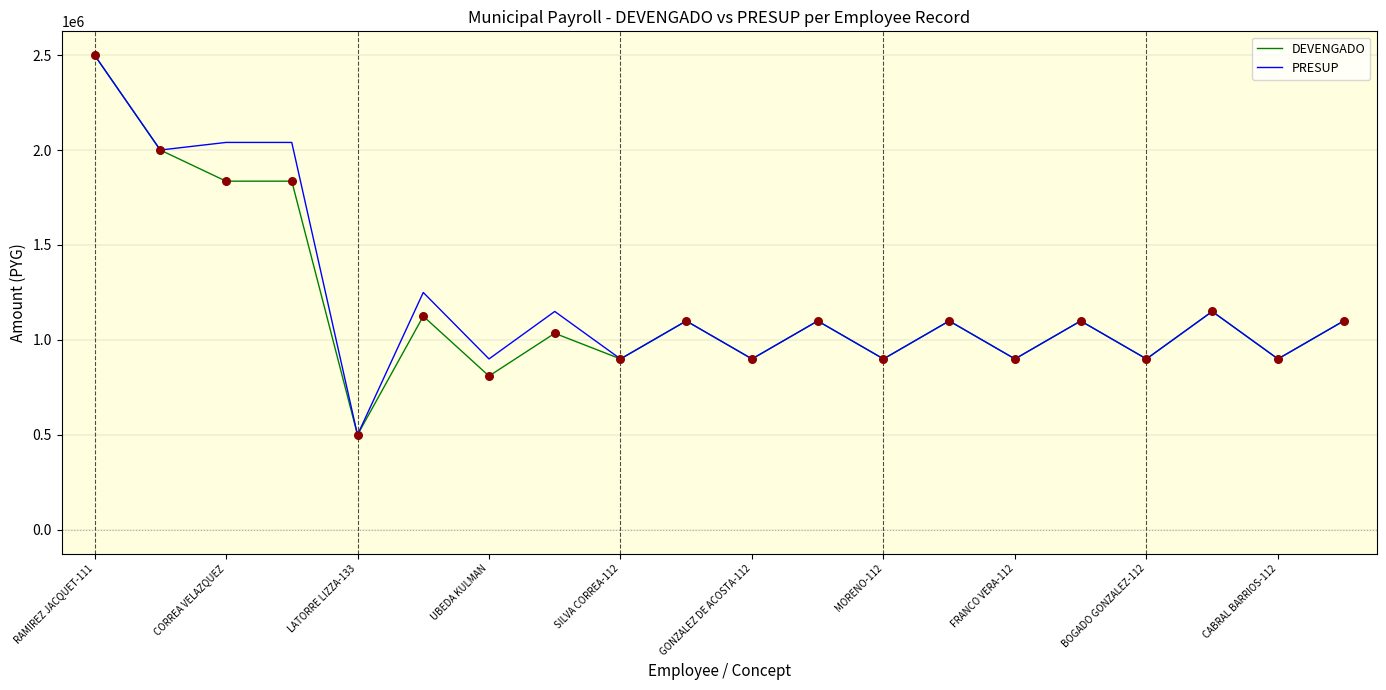

What is the greatest value displayed?

2500000